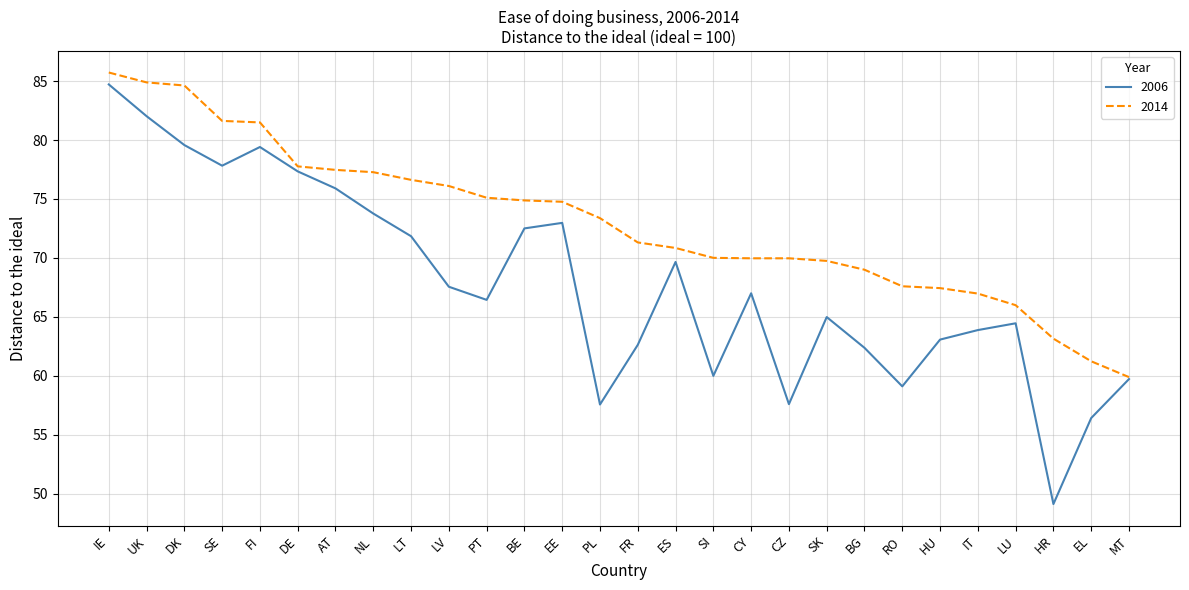

What is the difference between the second highest and second lowest values in the 2014 series?

23.7